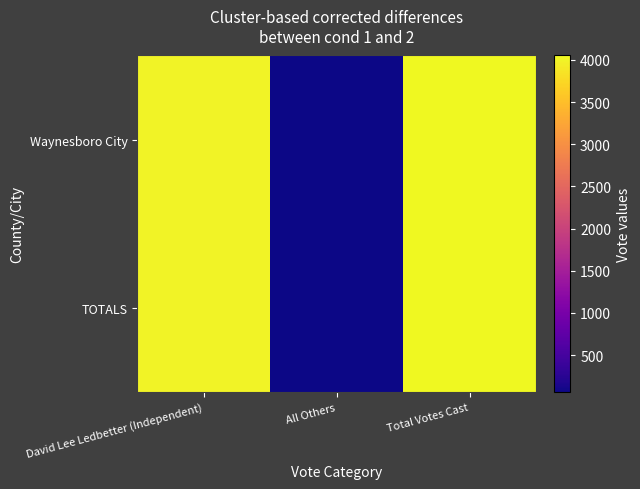

What is the greatest value displayed?

4052